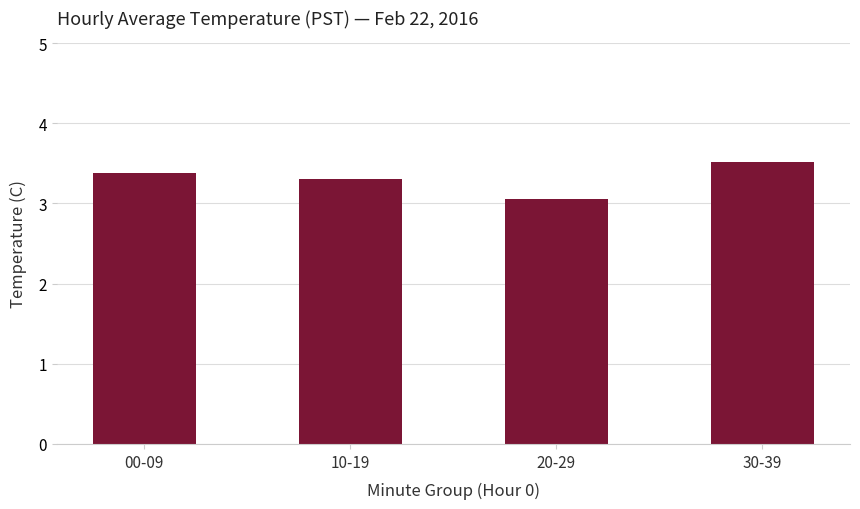

Reading left to right, transcribe all the data shown in this chart.

00-09=3.4	10-19=3.3	20-29=3.1	30-39=3.5